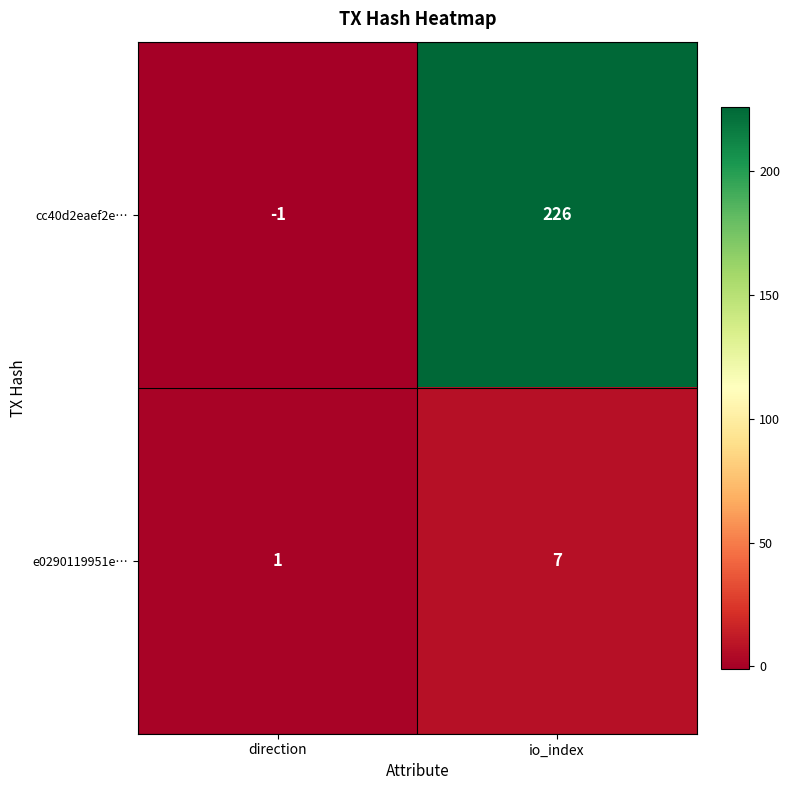

Which category has the lowest value in the e0290119951e… series?

direction